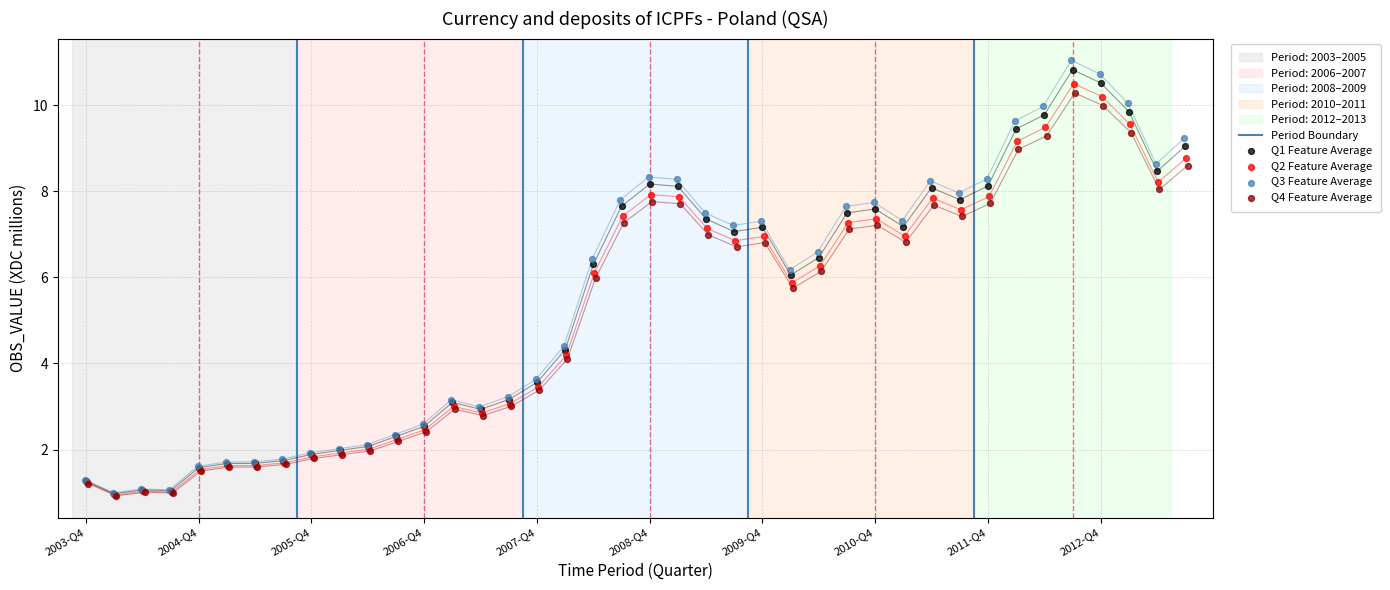

What is the change in value from 2007-Q2 to 2009-Q2?

+4.4